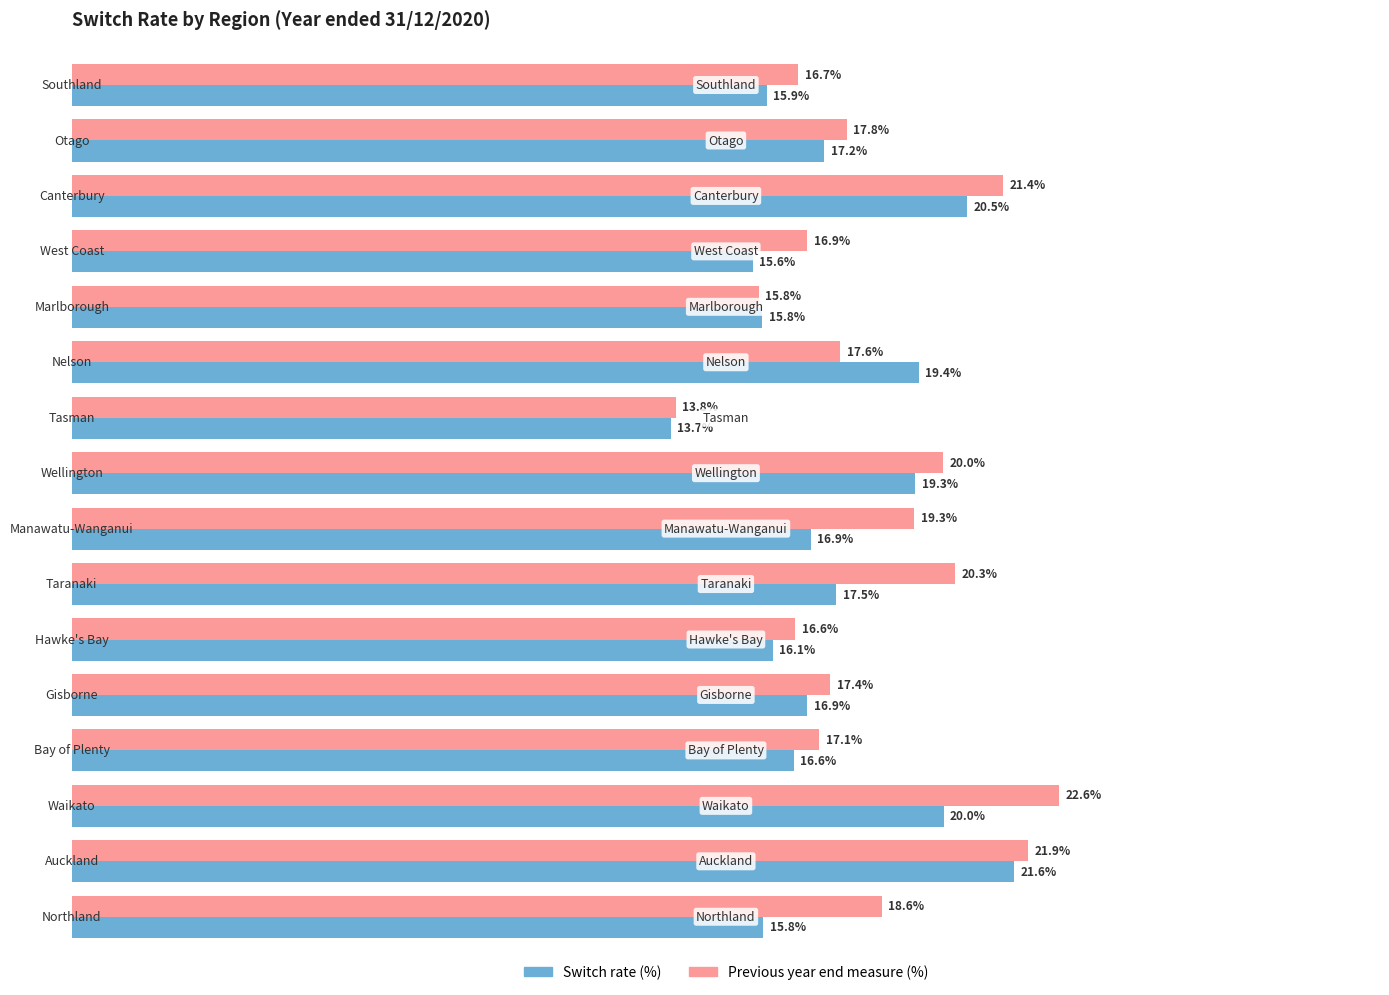

What are all the series names shown in the legend?

Switch rate (%), Previous year end measure (%)